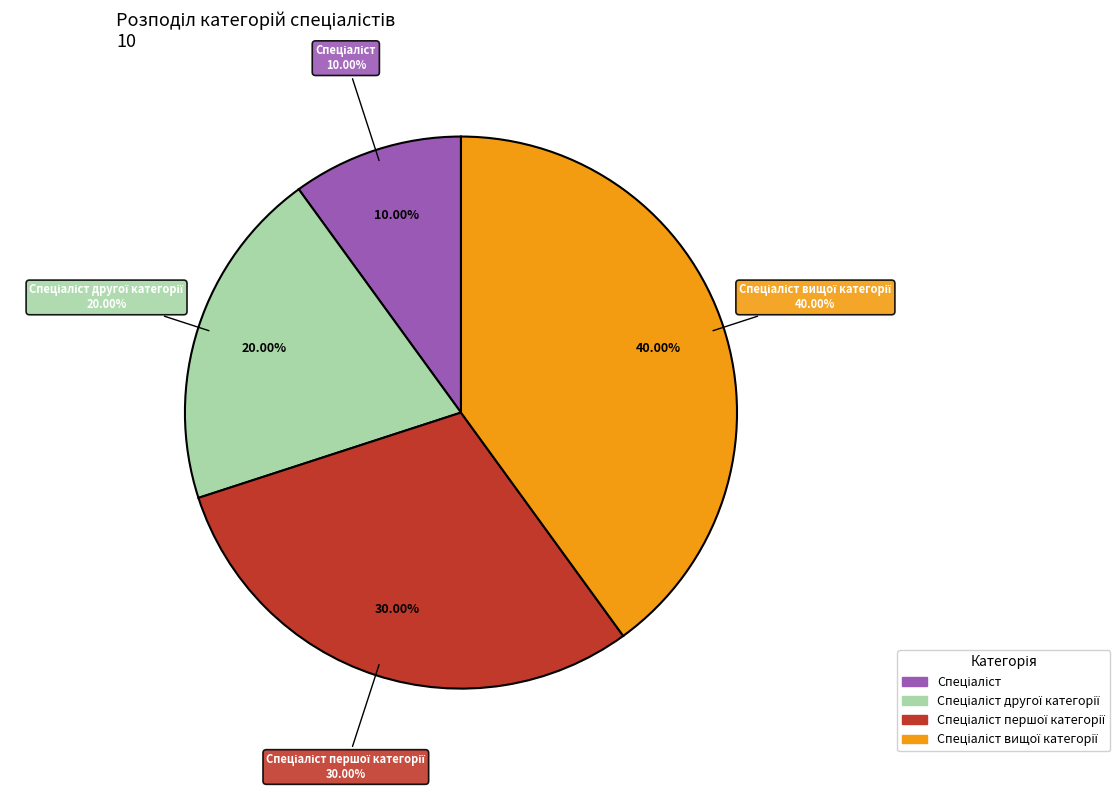

Combined, do Спеціаліст вищої категорії and Спеціаліст account for over 50%?

No